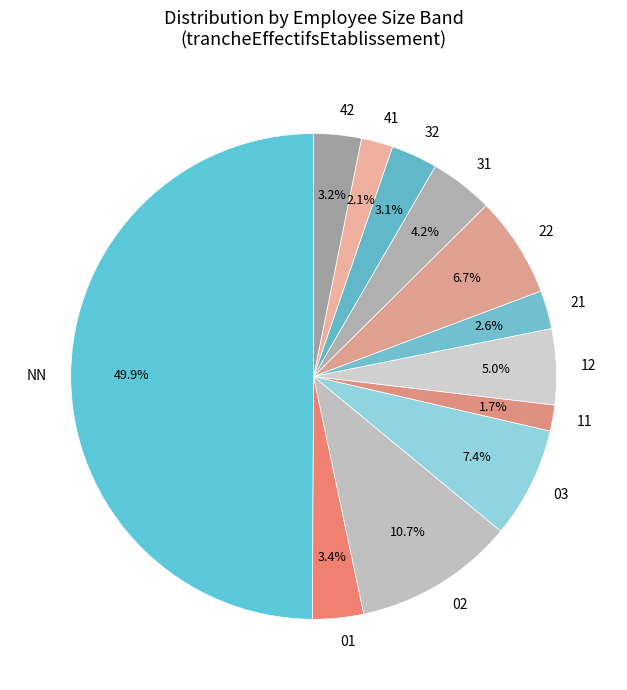

Is 21 the majority of the pie?

No